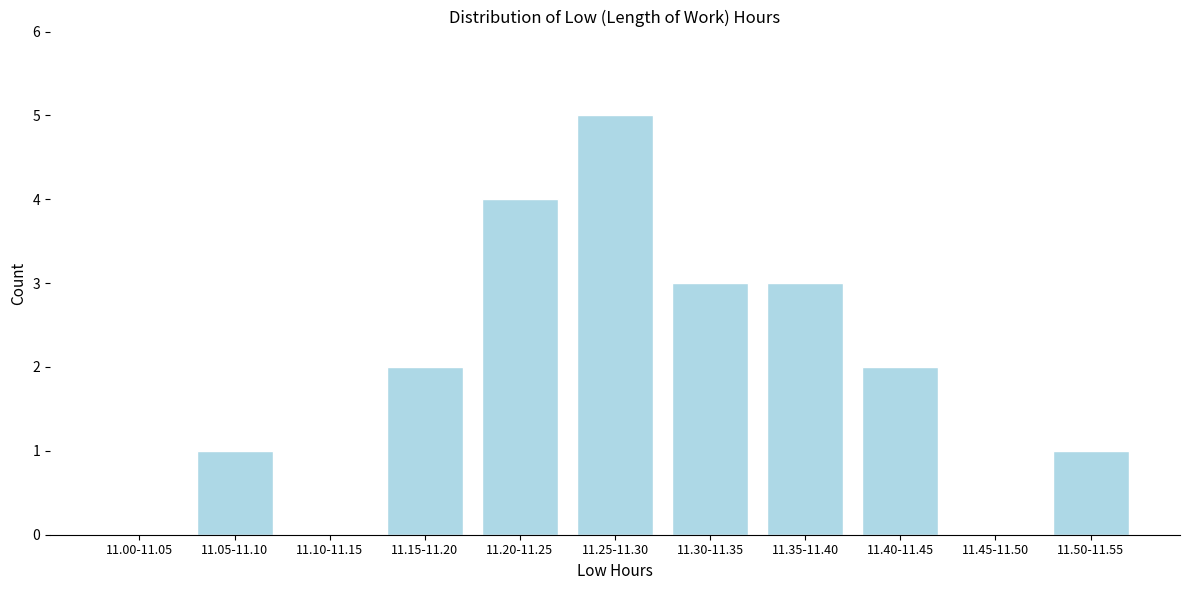

Reading left to right, what are all the values shown in this chart?

11.00-11.05=0	11.05-11.10=1	11.10-11.15=0	11.15-11.20=2	11.20-11.25=4	11.25-11.30=5	11.30-11.35=3	11.35-11.40=3	11.40-11.45=2	11.45-11.50=0	11.50-11.55=1